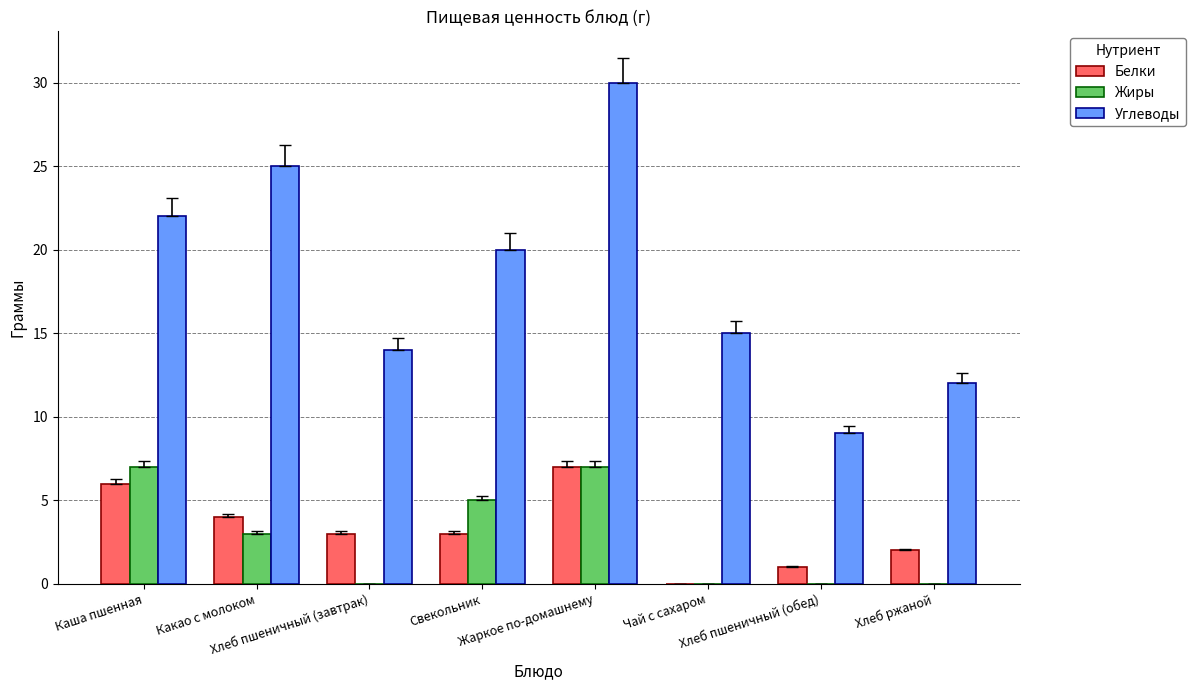

What is the approximate value of Углеводы at Какао с молоком, to the nearest 5?

25